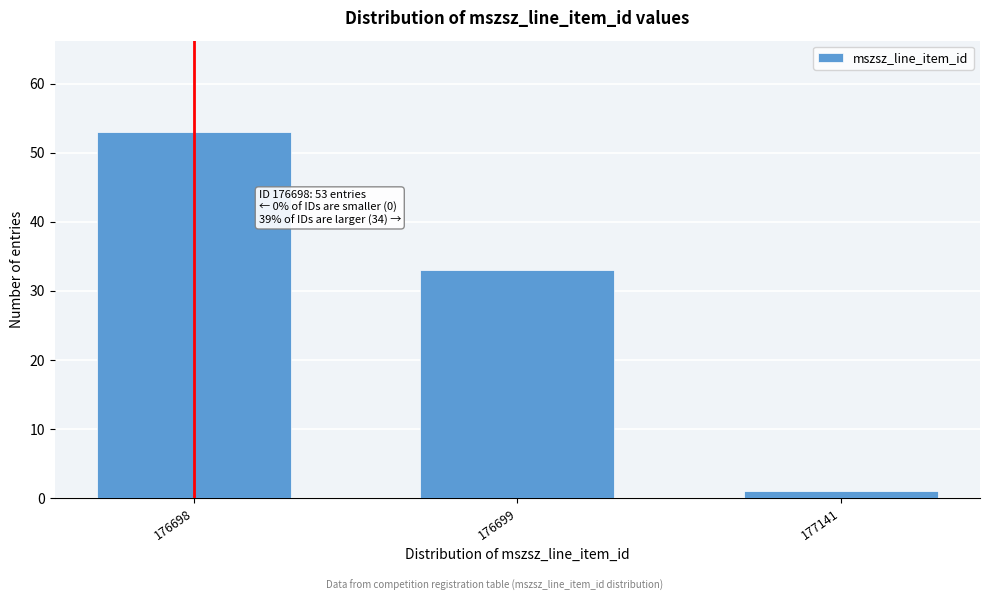

Reading left to right, what are all the values shown in this chart?

53	33	1